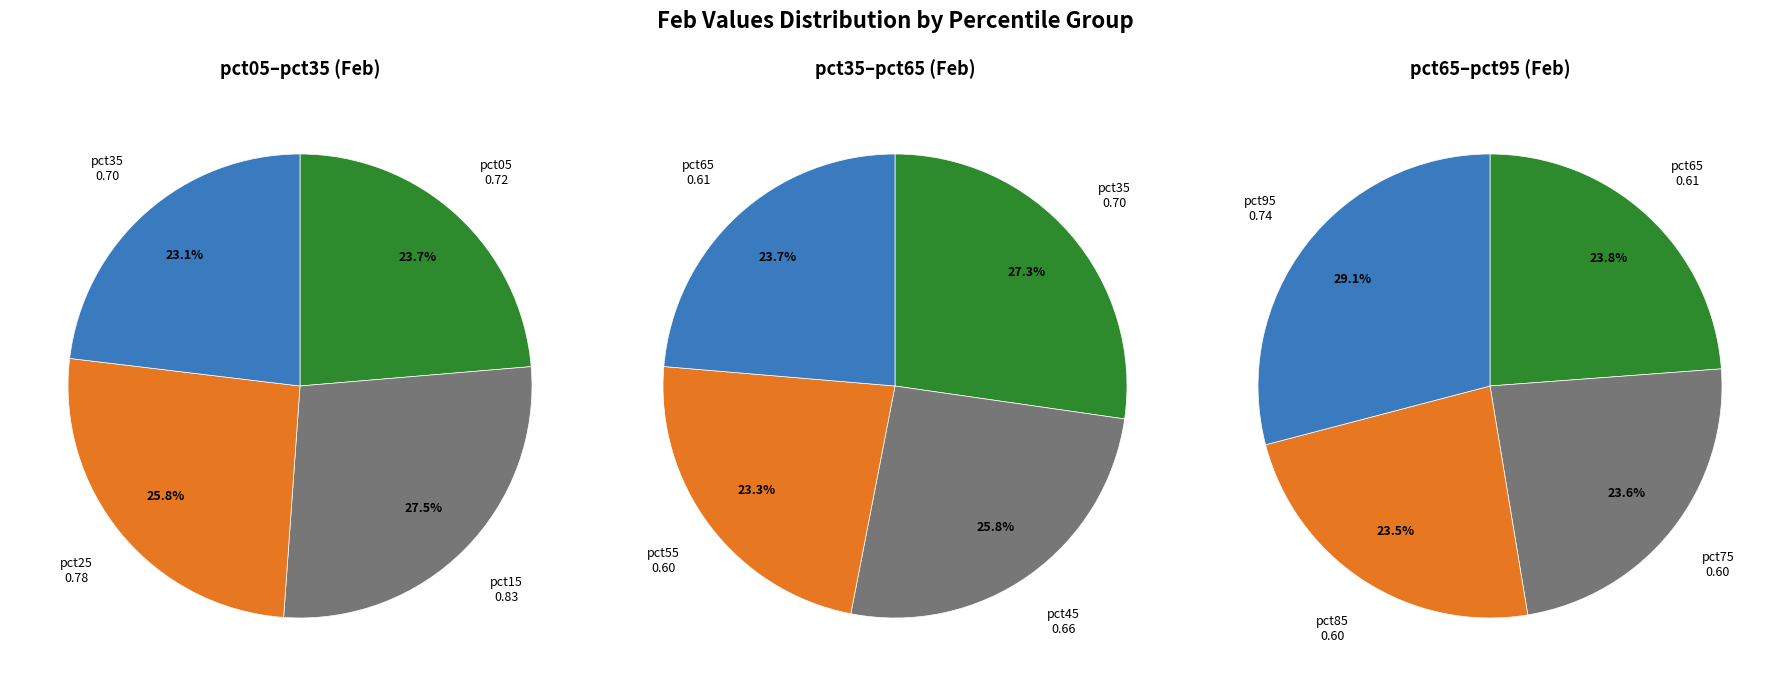

Count the number of slices in the pie.

10